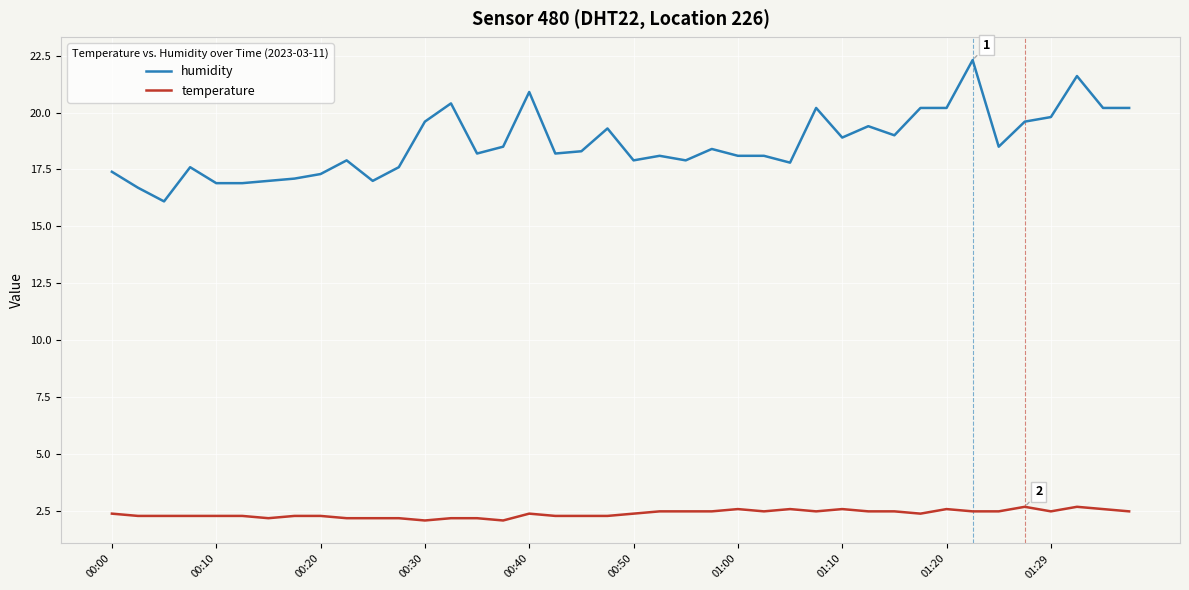

Which series has the largest range (max minus min)?

humidity